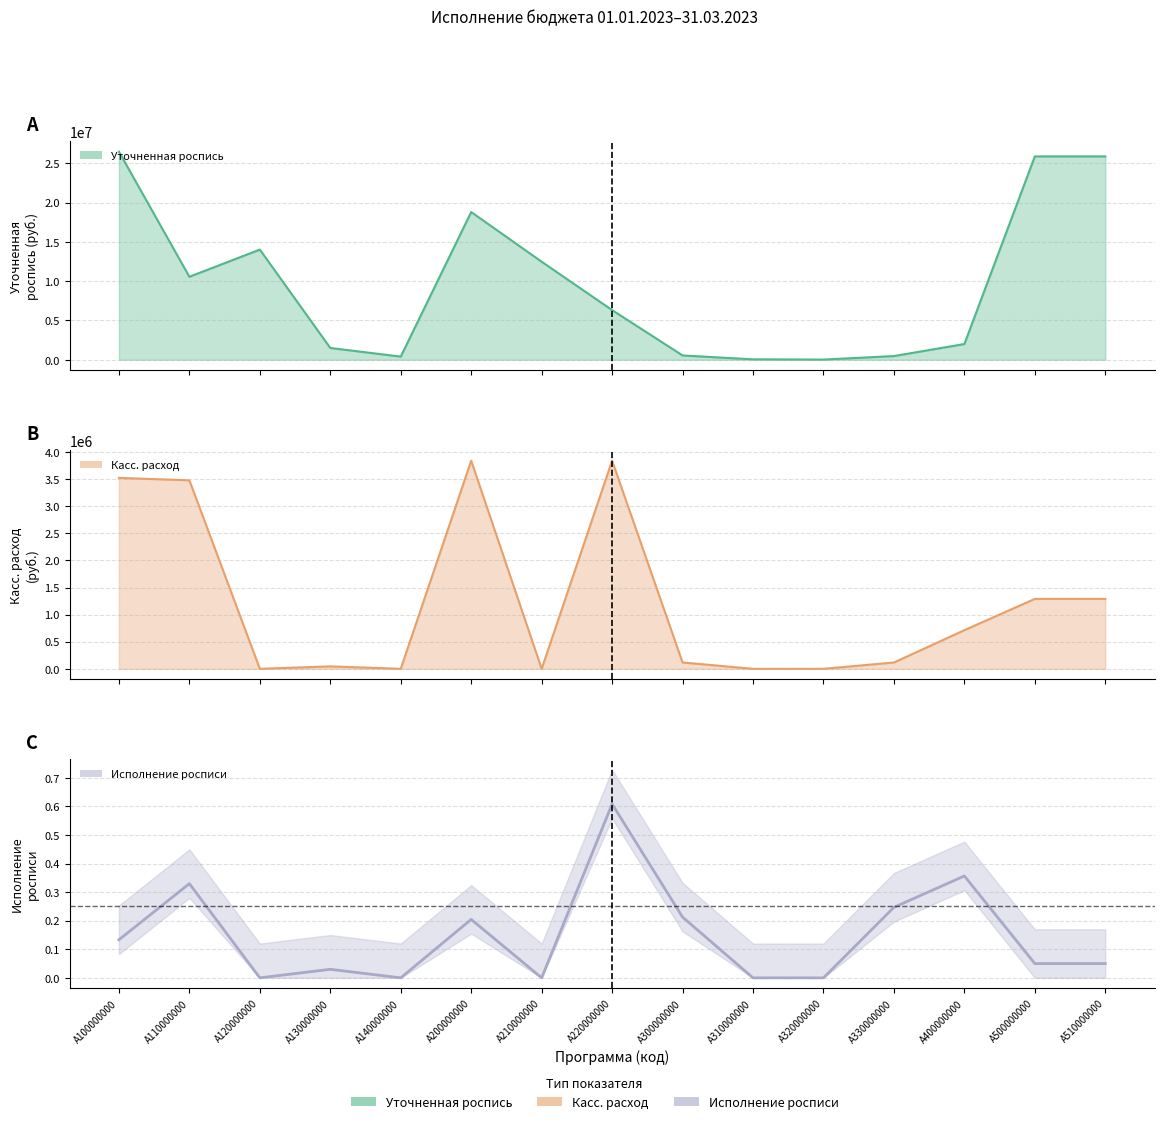

Reading right to left, extract all data points from this chart.

Уточненная роспись: A510000000=25870424.6	A500000000=25870424.6	A400000000=2000000.0	A330000000=472000.0	A320000000=22500.0	A310000000=55000.0	A300000000=549900.0	A220000000=6317487.0	A210000000=12473646.9	A200000000=18791133.9	A140000000=400000.0	A130000000=1500000.0	A120000000=14015530.2	A110000000=10557700.0	A100000000=26473230.2
Касс. расход: A510000000=1290775.4	A500000000=1290775.4	A400000000=713000.0	A330000000=116475.3	A320000000=0.0	A310000000=0.0	A300000000=116875.3	A220000000=3842355.0	A210000000=0.0	A200000000=3842355.0	A140000000=0.0	A130000000=44725.8	A120000000=0.0	A110000000=3480237.7	A100000000=3524963.5
Исполнение росписи: A510000000=0.0	A500000000=0.0	A400000000=0.4	A330000000=0.2	A320000000=0.0	A310000000=0.0	A300000000=0.2	A220000000=0.6	A210000000=0.0	A200000000=0.2	A140000000=0.0	A130000000=0.0	A120000000=0.0	A110000000=0.3	A100000000=0.1